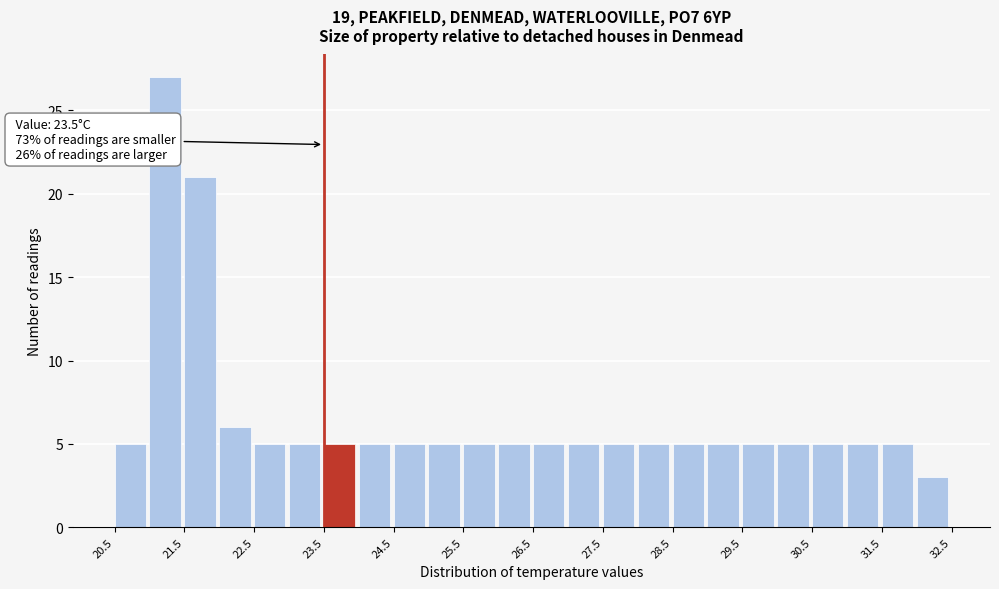

Which range on the x-axis has the tallest bar?

21.0 to 21.5